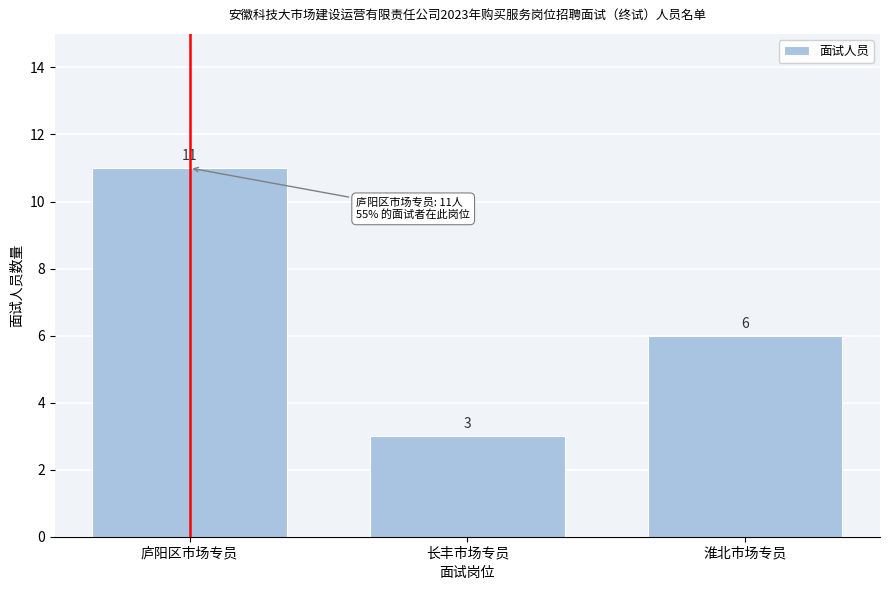

Reading left to right, extract all data points from this chart.

庐阳区市场专员=11	长丰市场专员=3	淮北市场专员=6